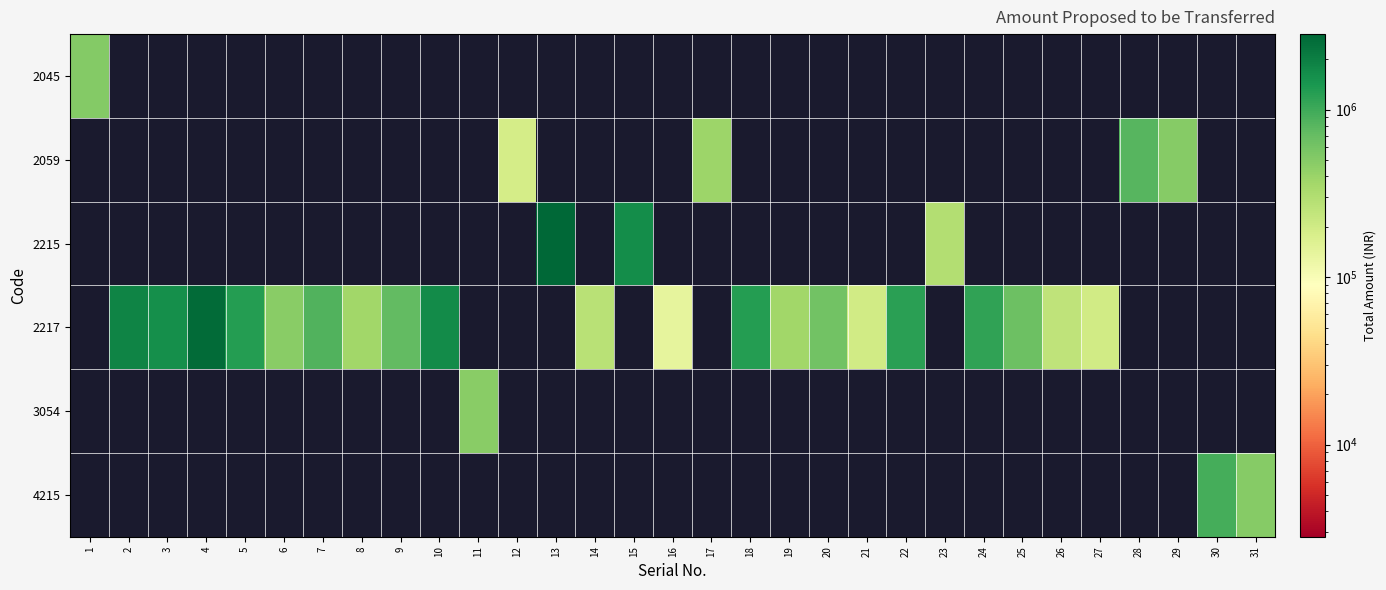

Count the number of categories in the chart.

31